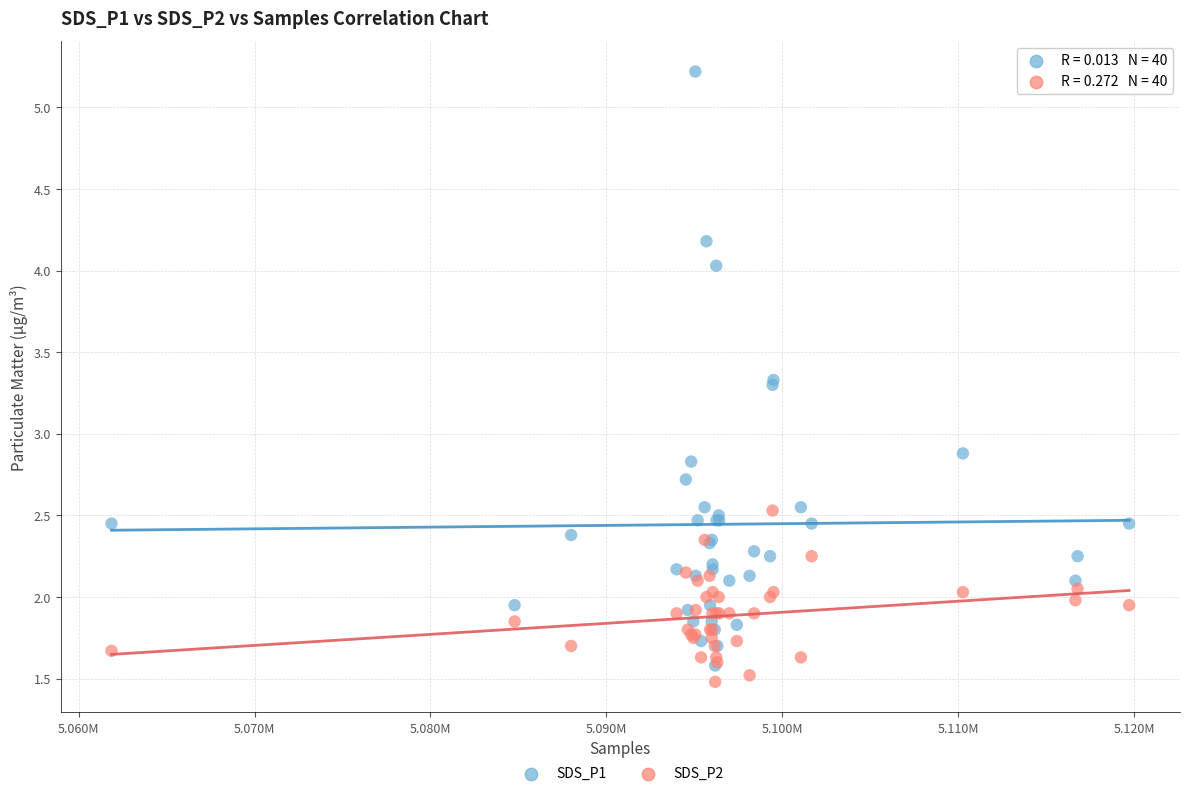

Across all series, what Y value is closest to 3?

2.9